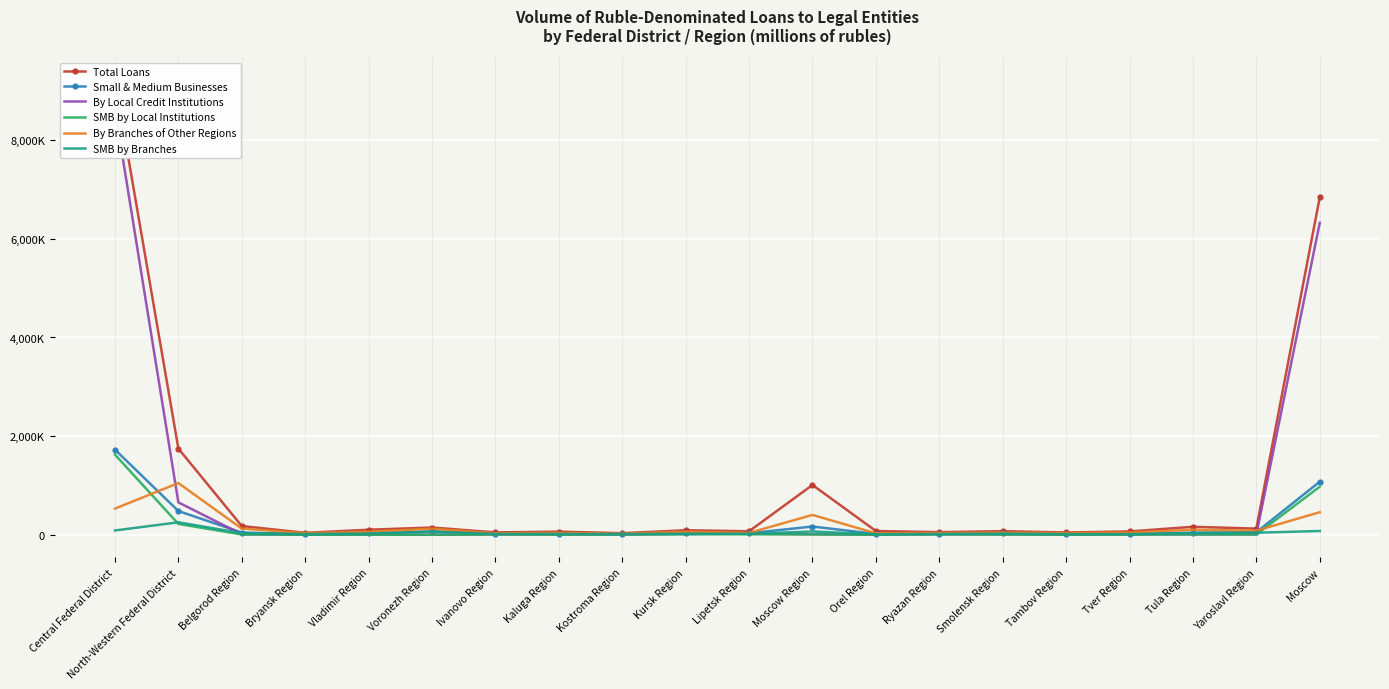

Reading left to right, transcribe all the data shown in this chart.

Total Loans: 9220488	1746777	176496	38822	101308	146334	47627	62831	31692	90875	70517	1009358	75617	52471	72812	45891	67213	160930	123722	6845972
Small & Medium Businesses: 1726409	480311	44057	15367	27849	67751	24430	22637	18331	34407	30641	166139	16485	24836	29441	16793	18387	41959	51950	1074949
By Local Credit Institutions: 8619054	656330	9281	128	1025	5	7106	3917	5846	14870	21974	10363	853	9283	5819	2745	6042	6888	6209	6325552
SMB by Local Institutions: 1625308	218908	5363	46	770	0	4822	3457	3744	9610	9002	5932	74	6836	4120	1149	4480	6028	5246	974443
By Branches of Other Regions: 530153	1047983	124115	35061	59845	122681	29691	38508	20117	60534	37378	401899	29337	36131	43752	35287	45048	100025	83021	456391
SMB by Branches: 86514	251918	31856	13771	24028	61839	15868	15396	12499	19996	18814	66111	10304	14967	22069	12124	11629	32282	41110	75513